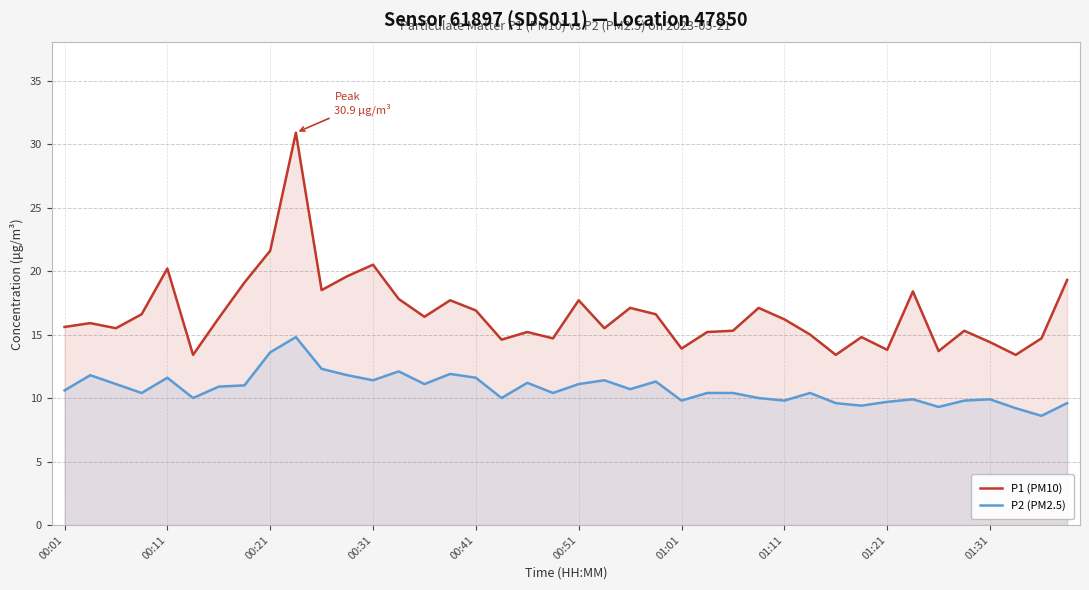

Which series has the largest range (max minus min)?

P1 (PM10)